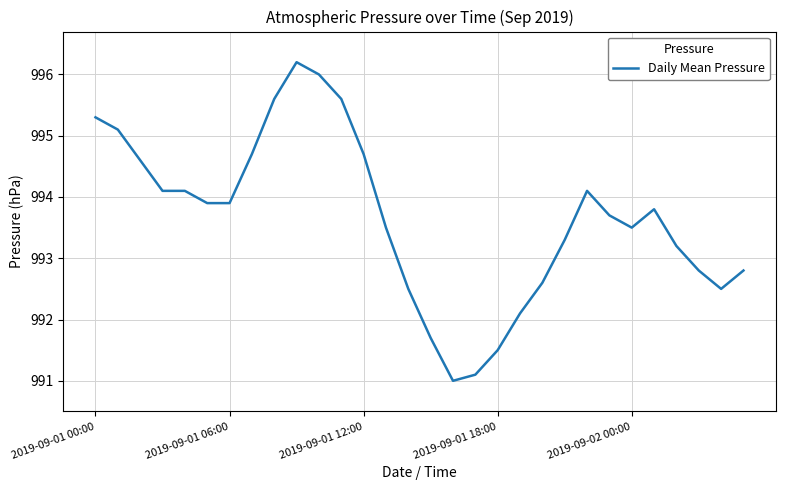

How many categories are shown in the chart?

30